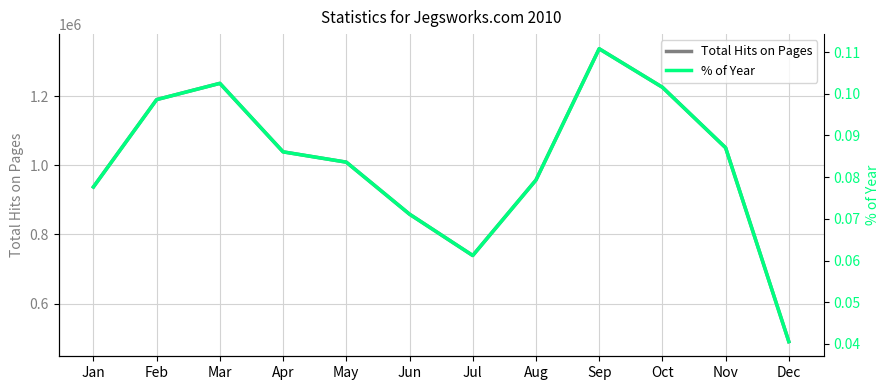

What is the value of the % of Year point at the 9th from the left?

0.1